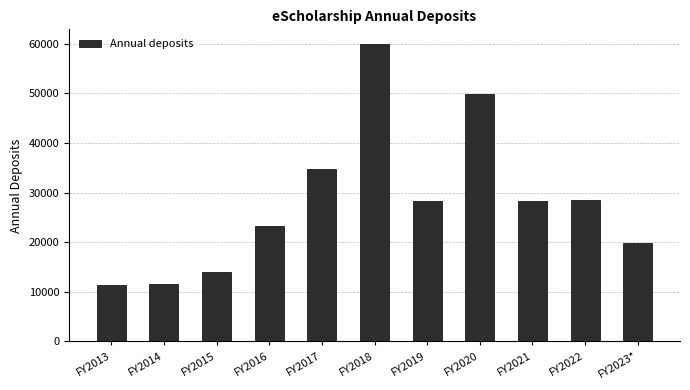

What is the change in value from FY2013 to FY2017?

+23557